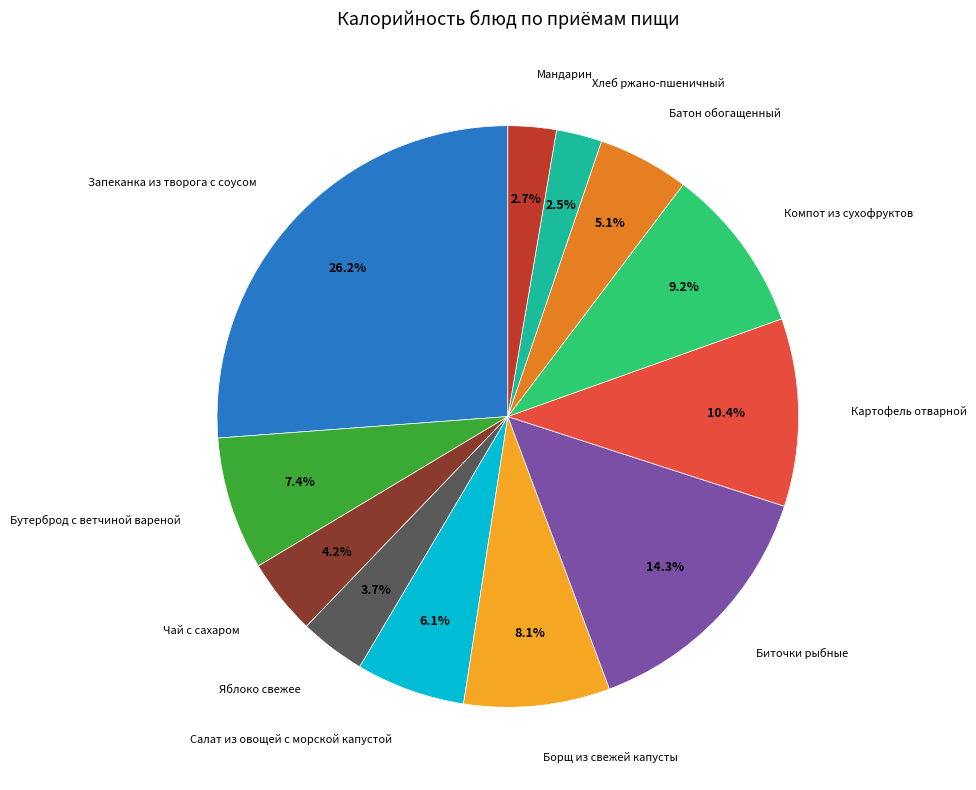

What is the largest slice in the pie chart?

Запеканка из творога с соусом